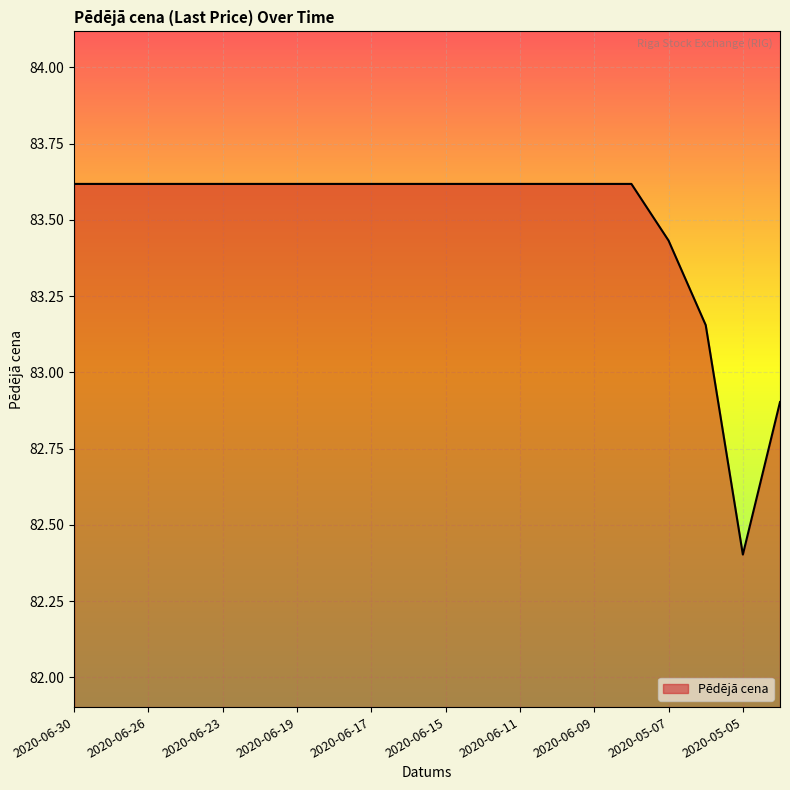

What is the difference between the maximum and minimum values?

1.2